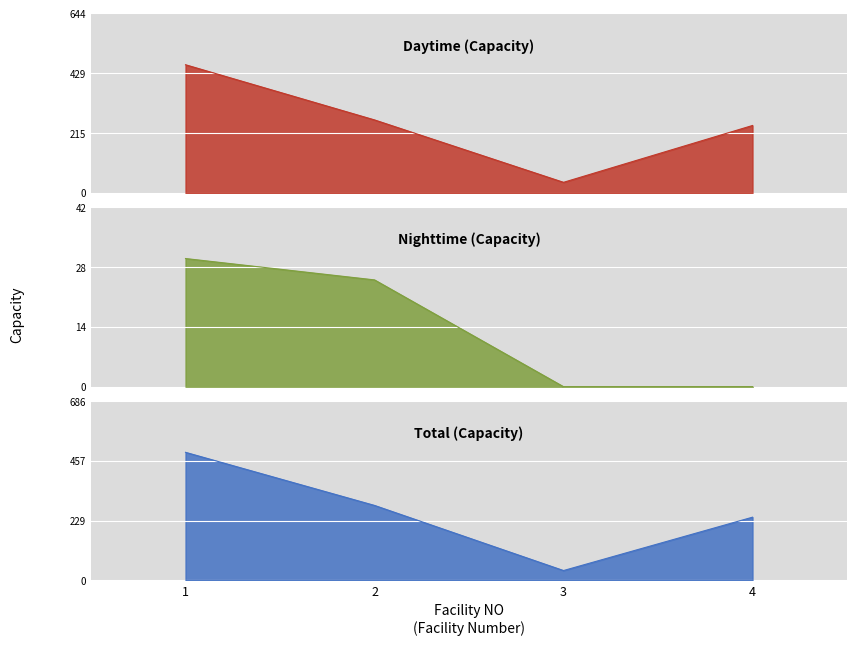

True or false: Nighttime (Capacity) and Total (Capacity) cross at least once.

False